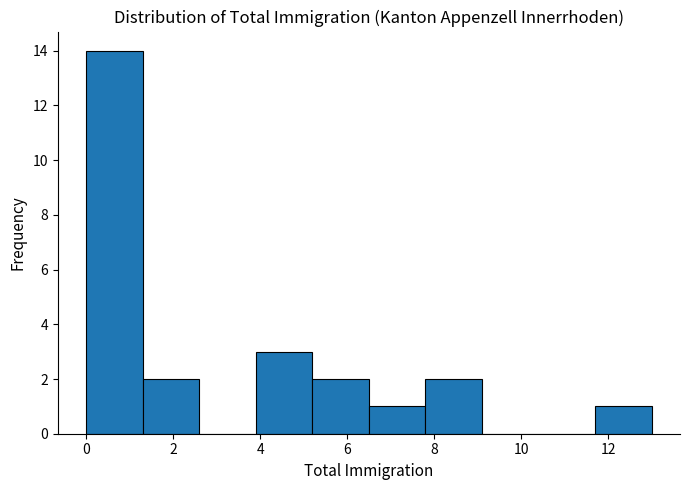

Which range on the x-axis has the tallest bar?

0.0 to 1.3